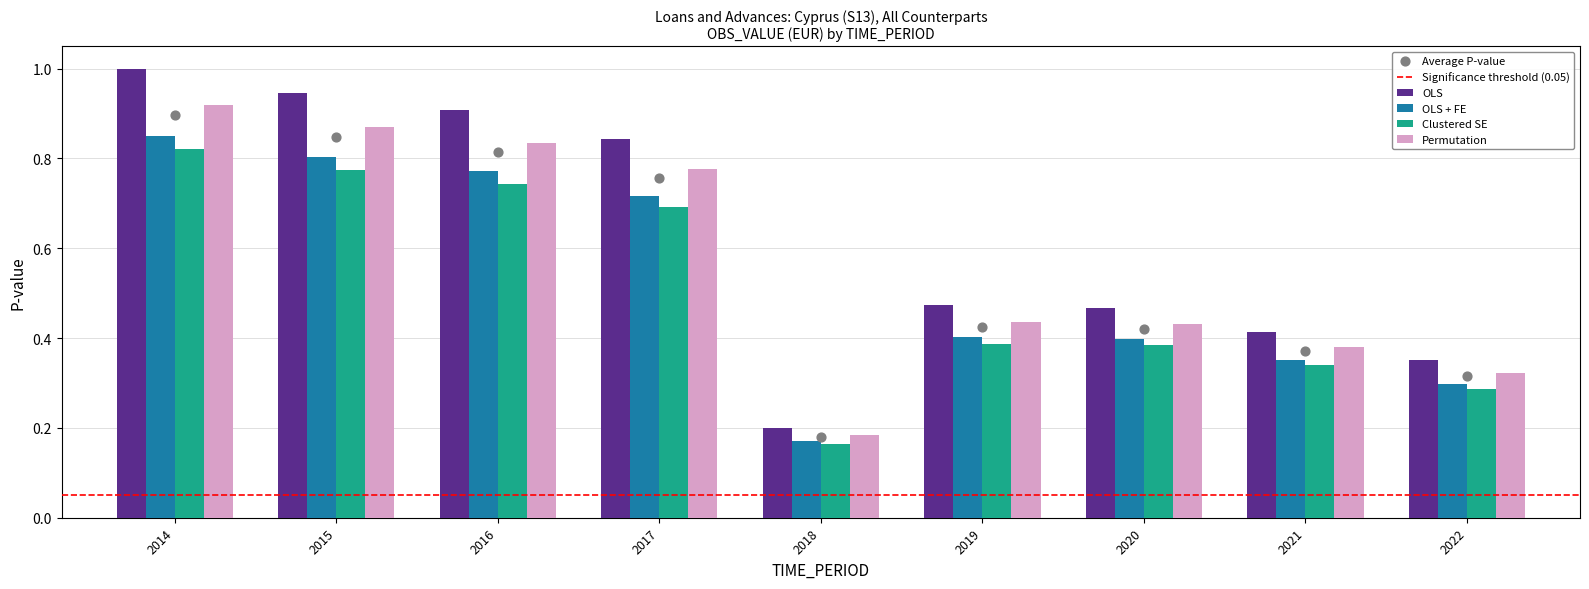

What is the change in value from 2018 to 2019?

+0.3